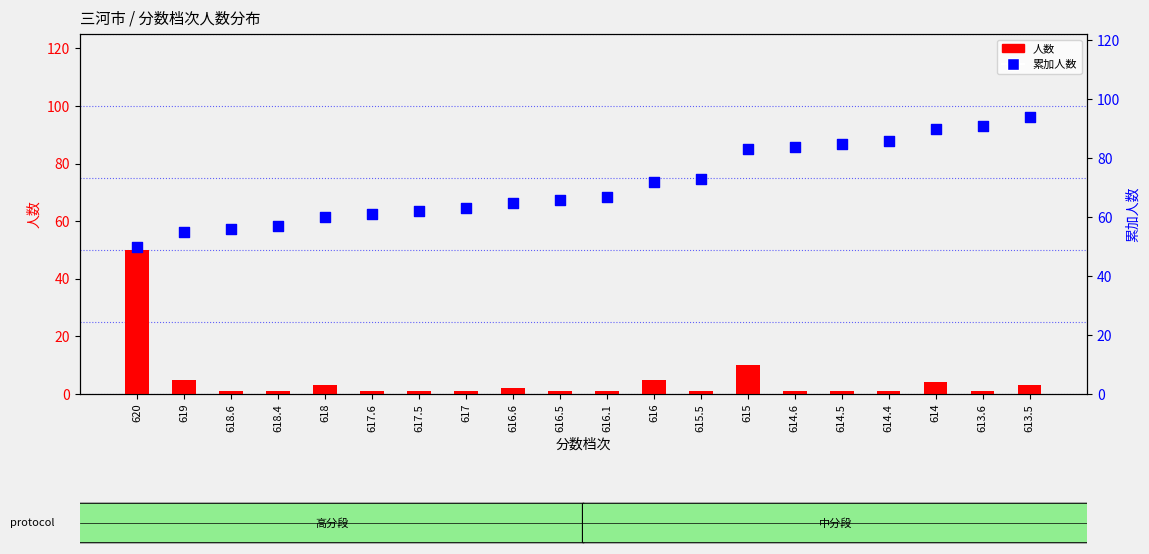

Which series reaches the maximum Y coordinate?

累加人数